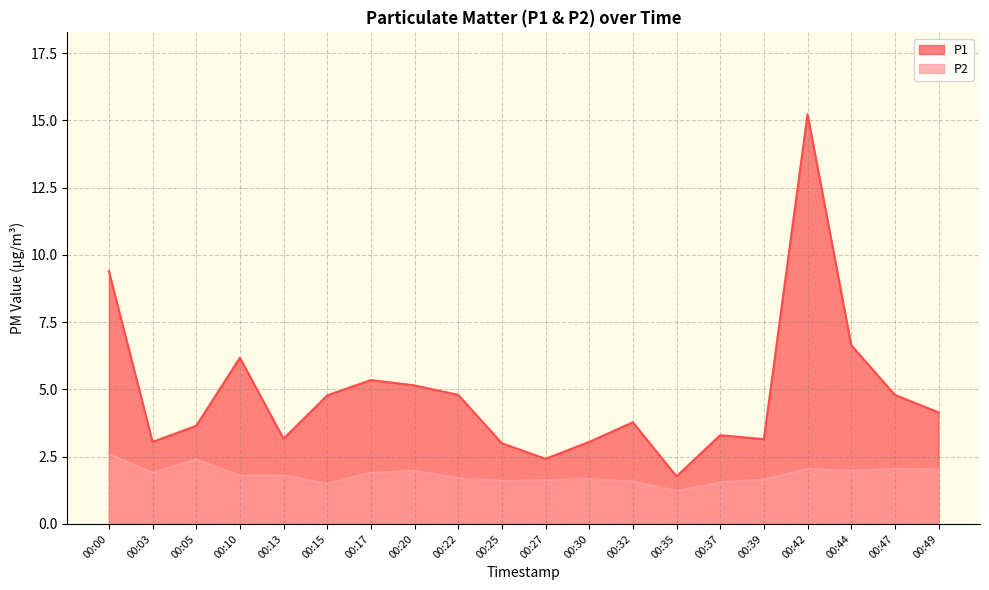

What is the value of the P2 point at the 20th from the left?

2.0